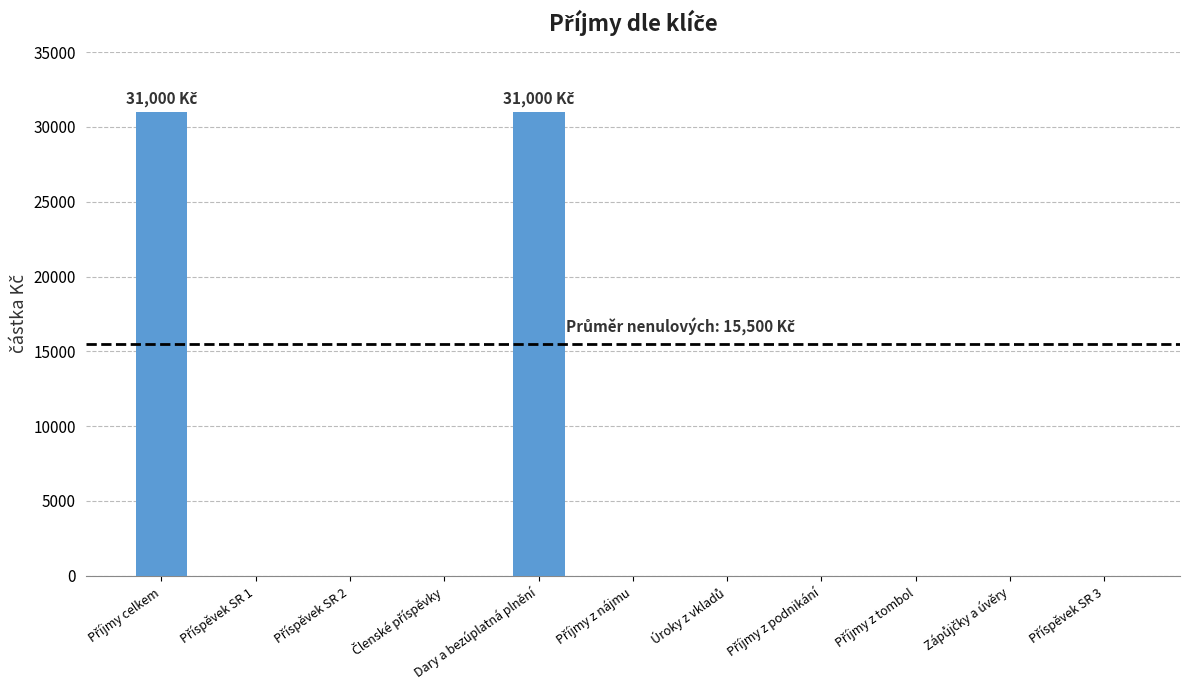

What is the maximum value shown in the chart?

31000